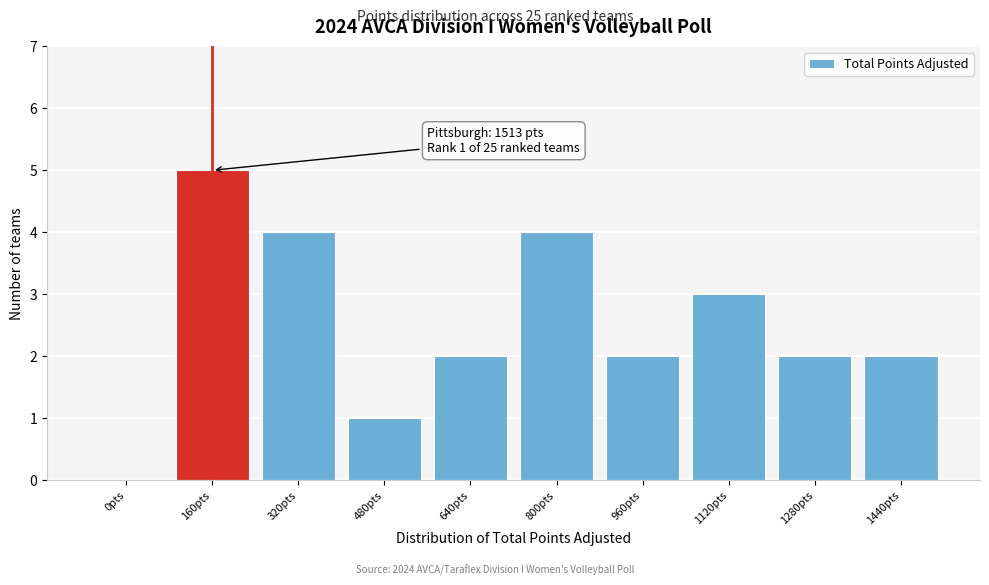

Reading left to right, list all the values displayed in this chart.

0pts=0	160pts=5	320pts=4	480pts=1	640pts=2	800pts=4	960pts=2	1120pts=3	1280pts=2	1440pts=2